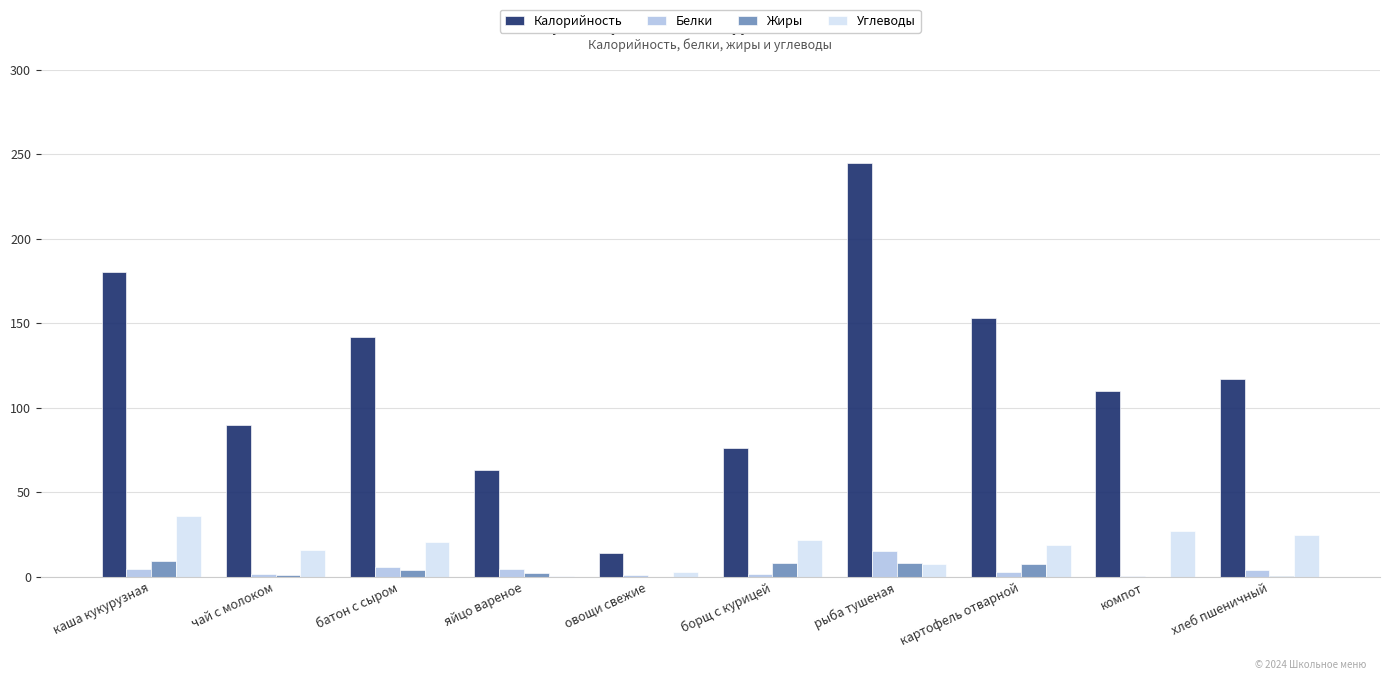

Is the value of Белки at чай с молоком greater than the value of Жиры at картофель отварной?

No